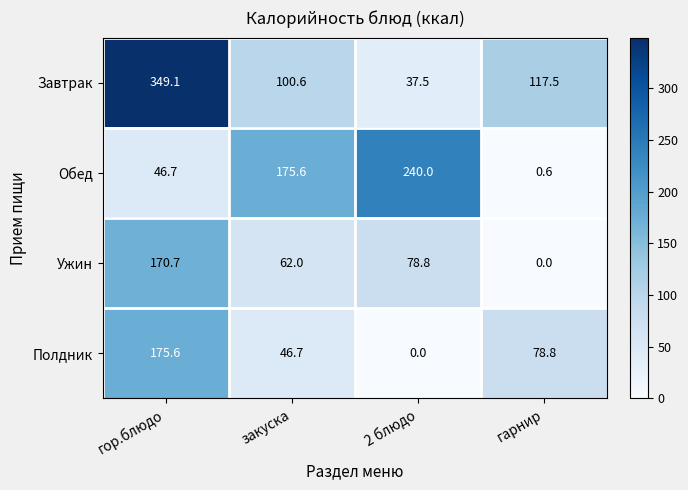

Where does the Ужин series first go above 78?

гор.блюдо